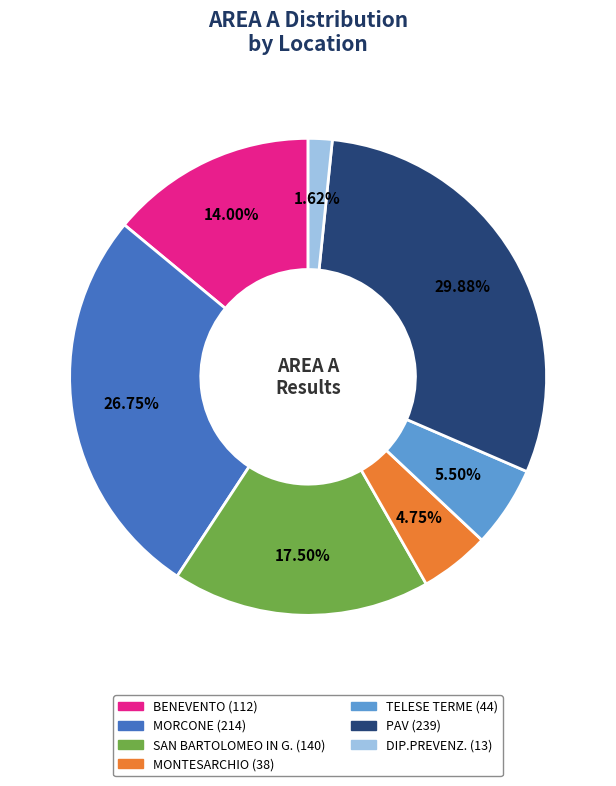

Is there a majority slice in this chart?

No